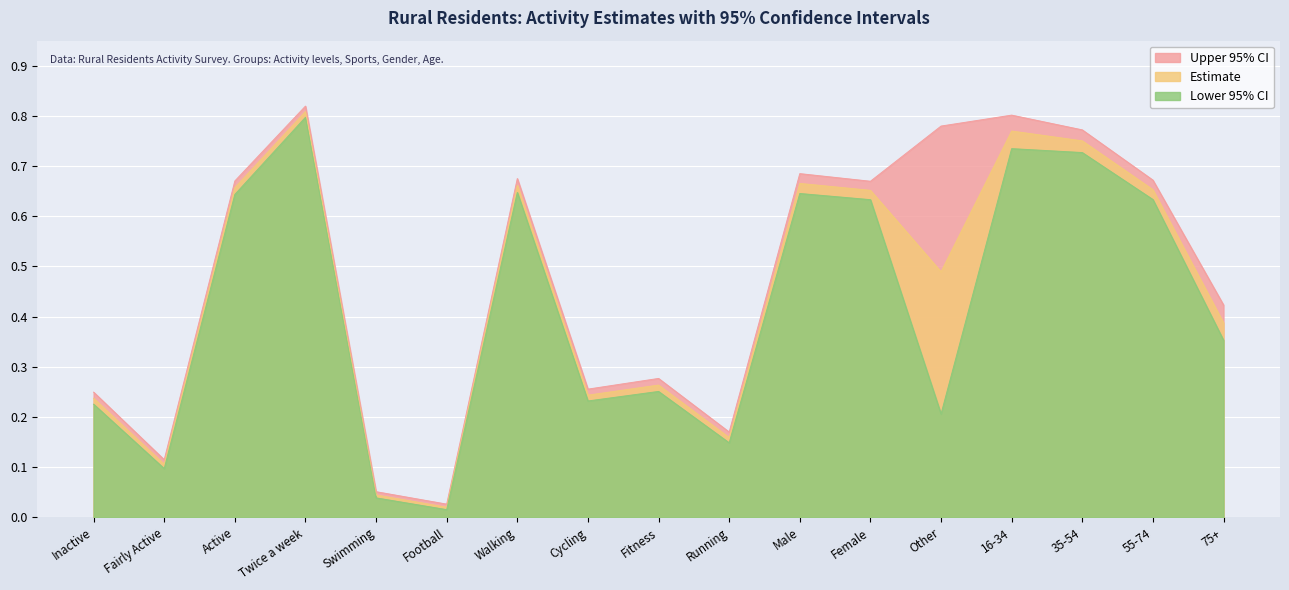

In Estimate, how many points are higher than both neighbors (excluding endpoints)?

5